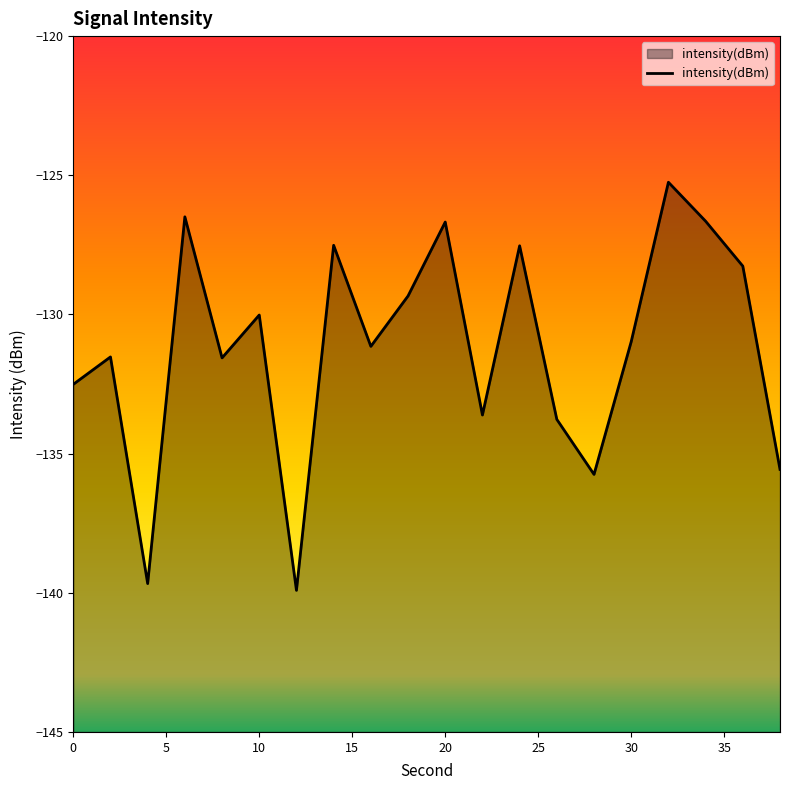

Does the chart display data point markers on the line(s)?

No